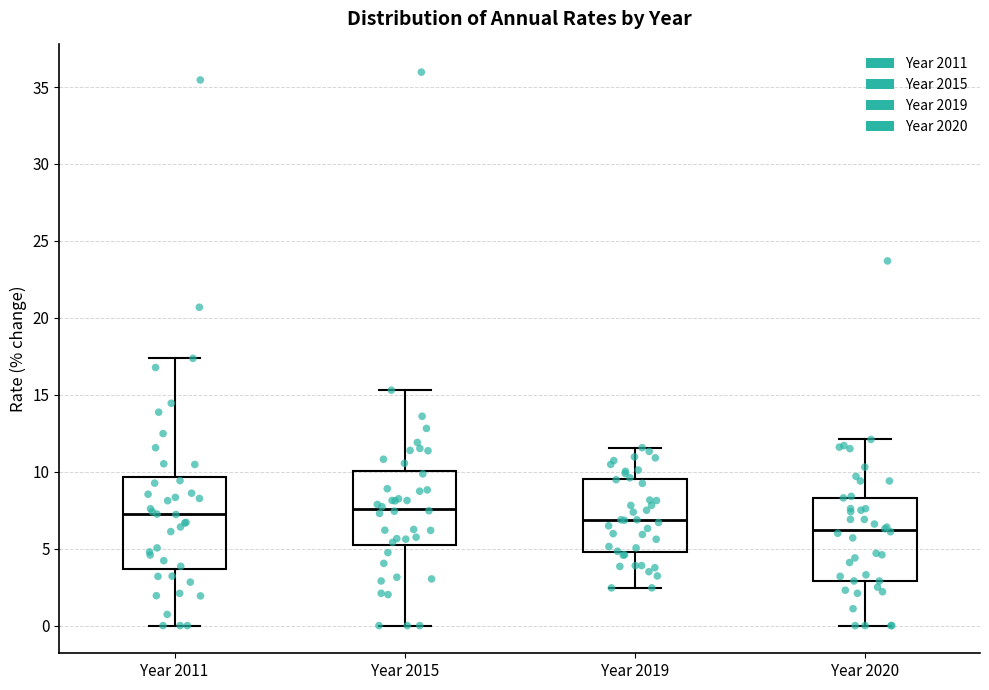

Comparing the boxes themselves (not the whiskers), which one is the tallest?

Year 2011